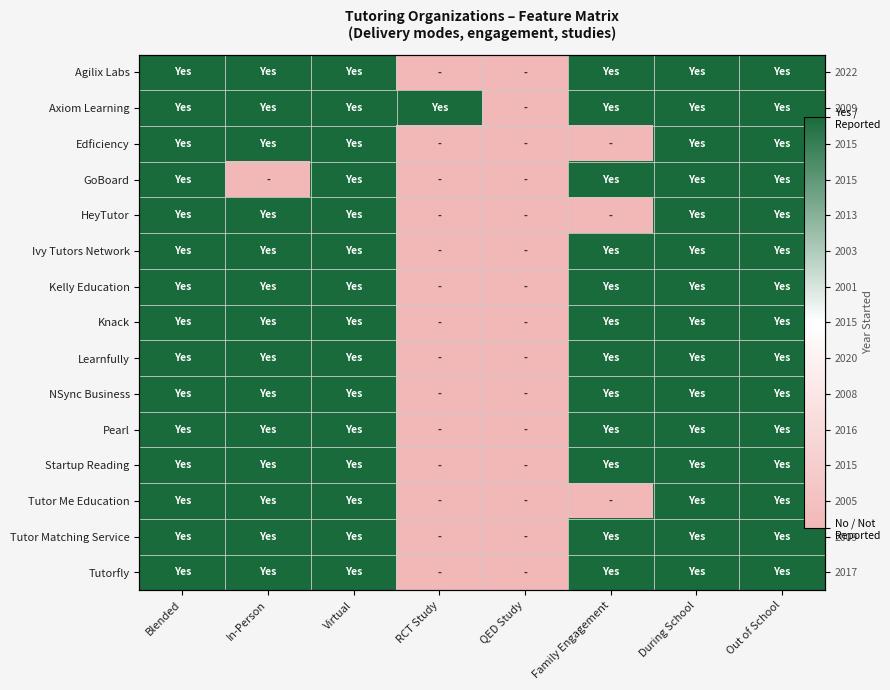

At which label does Kelly Education reach its peak?

Blended